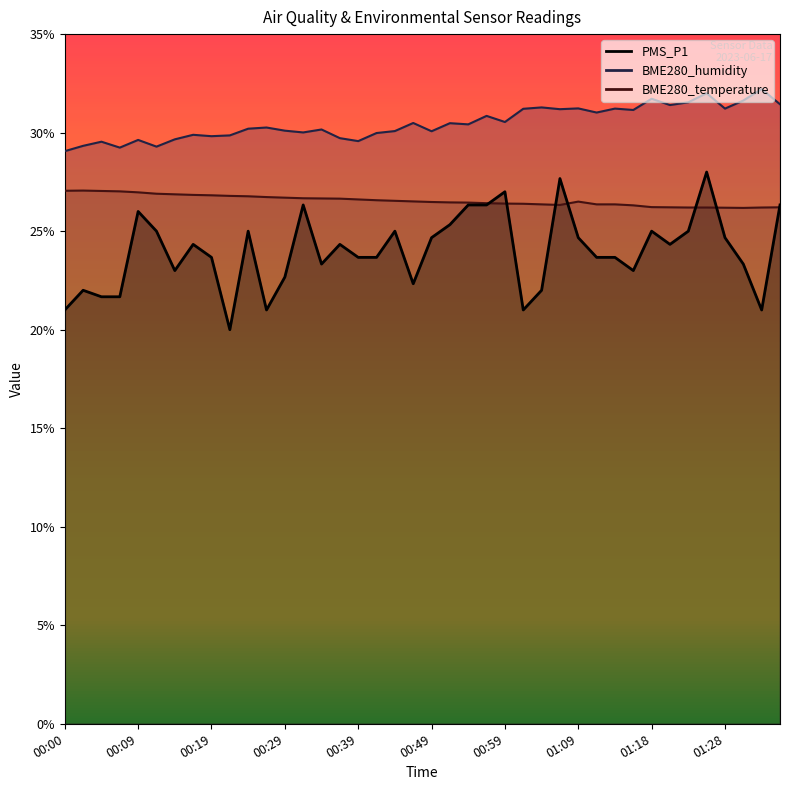

True or false: PMS_P1 has a value of 40.7 at 00:49.

False